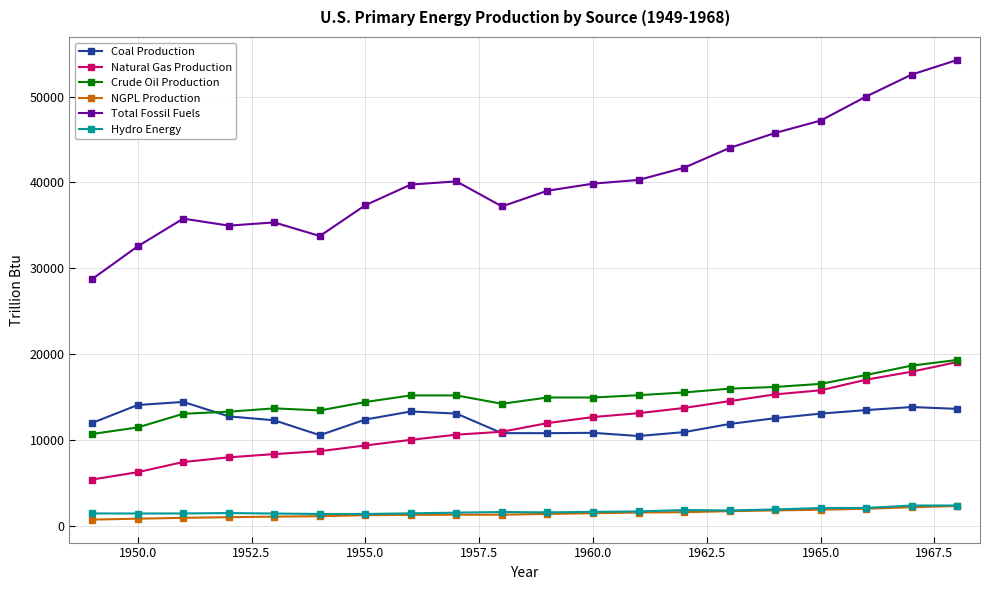

Which series has the widest spread of values?

Total Fossil Fuels